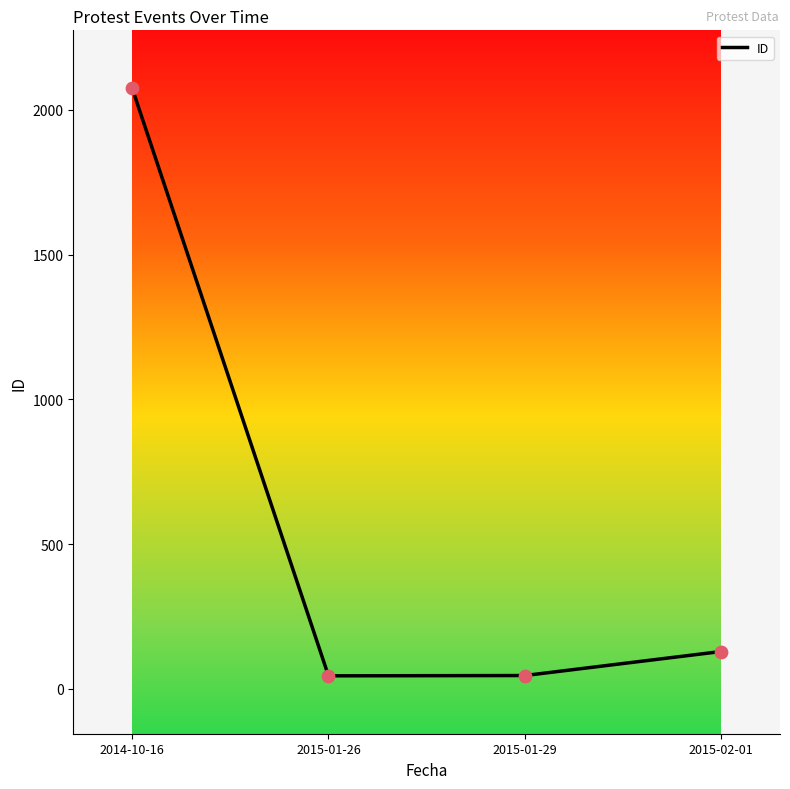

What is the change in value from 2014-10-16 to 2015-02-01?

-1946